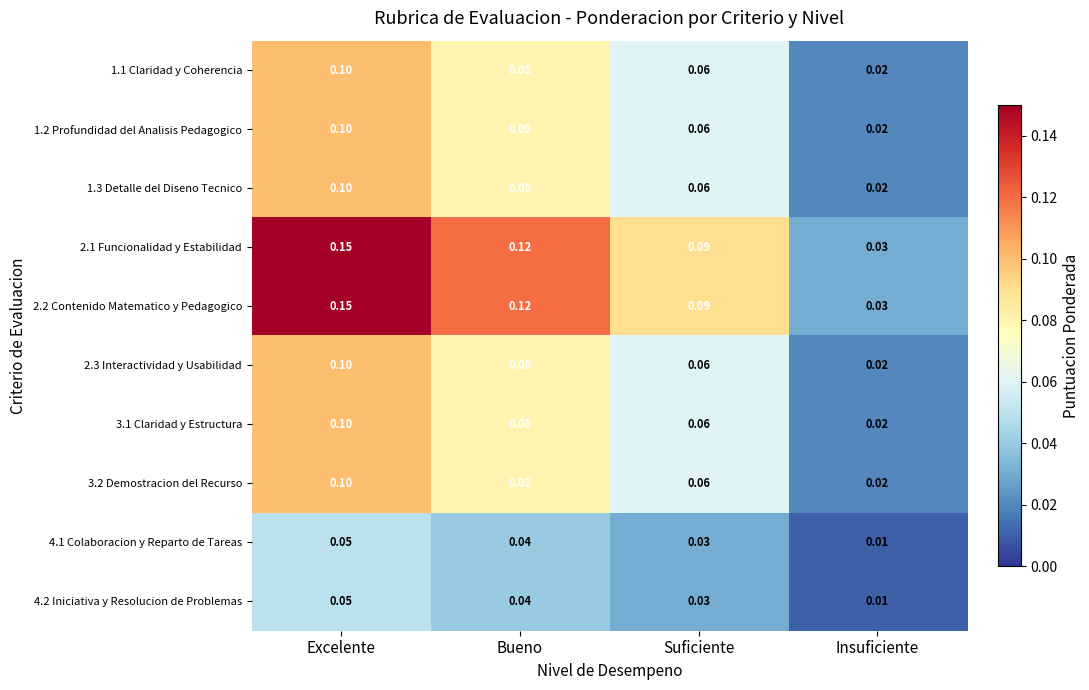

Count the number of categories in the chart.

4